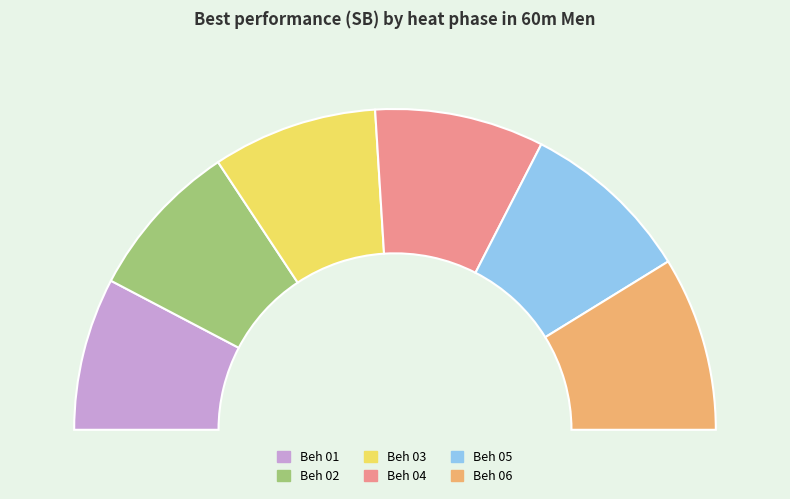

True or false: Beh 01 accounts for 26% of the total.

False